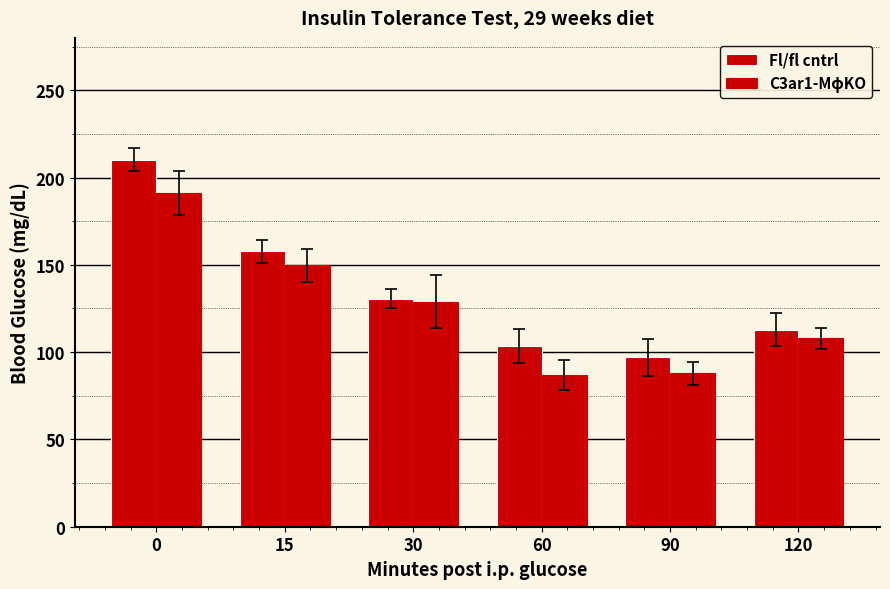

Which series has the largest range (max minus min)?

Fl/fl cntrl